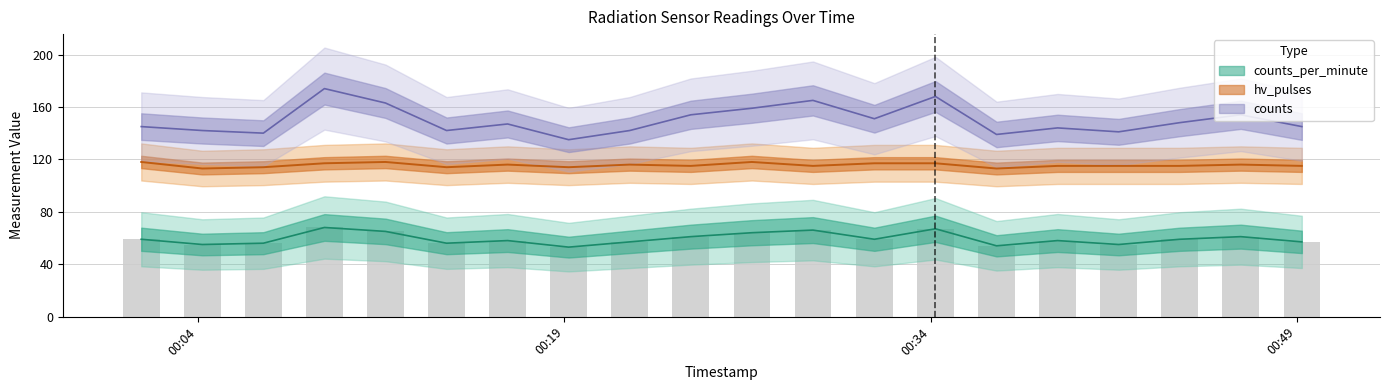

Which series has the widest spread of values?

counts